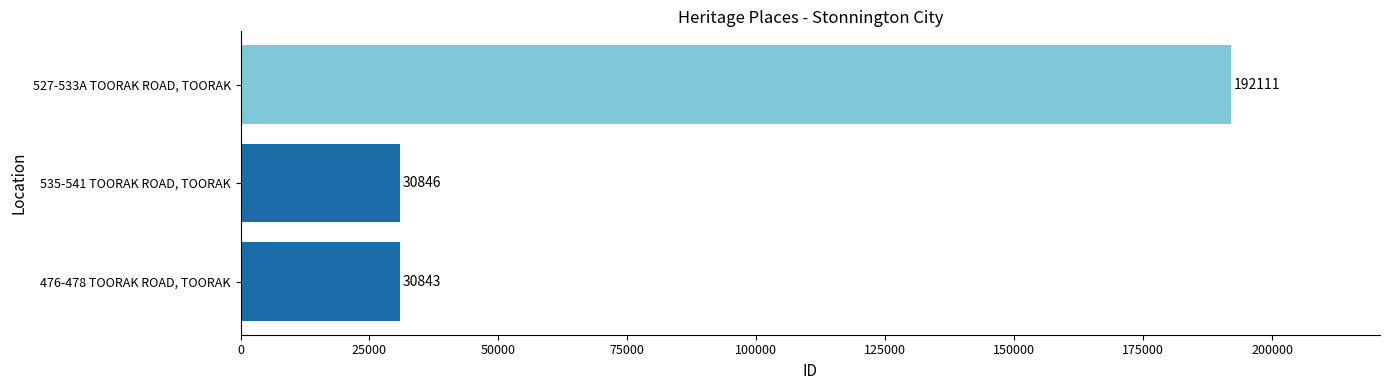

Reading top to bottom, extract all data points from this chart.

192111	30846	30843